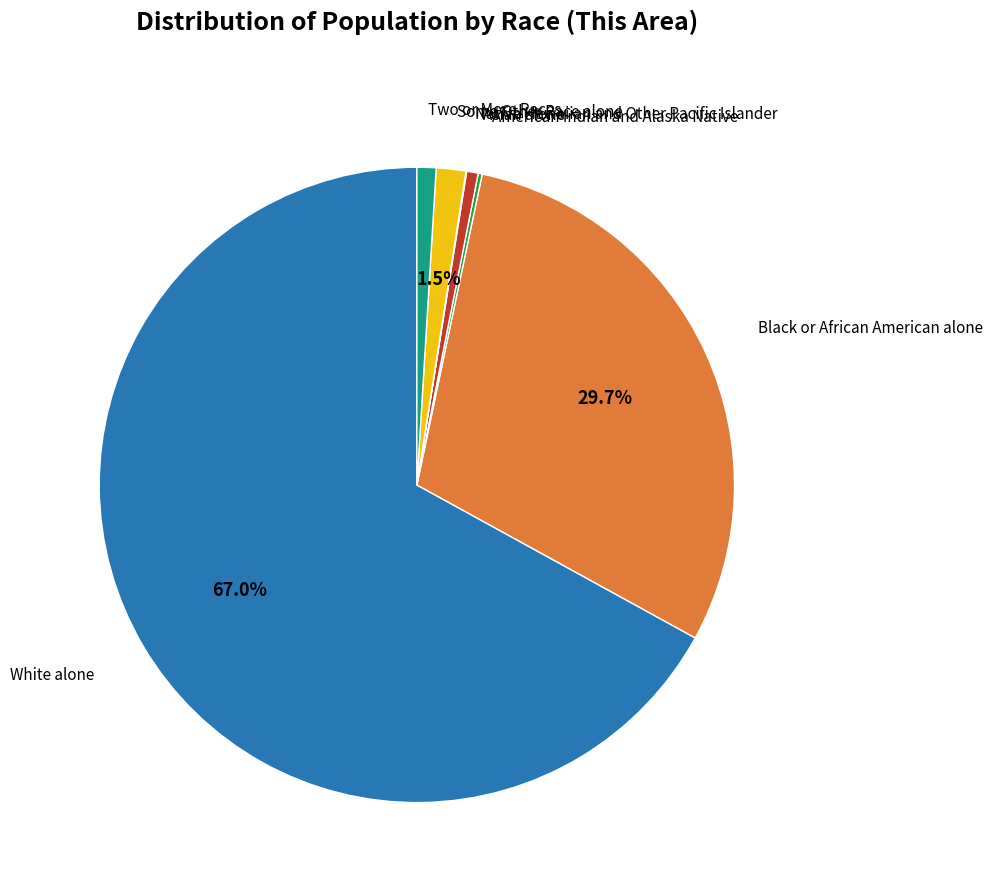

Is there any slice that represents more than half of the pie?

Yes